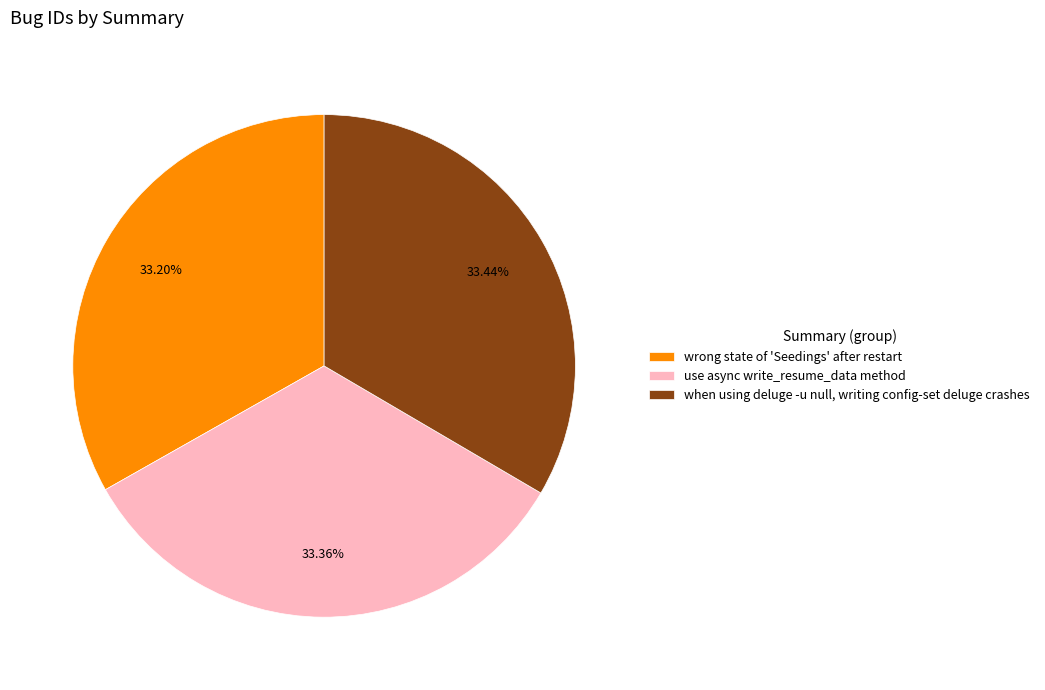

How many segments does this pie chart have?

3